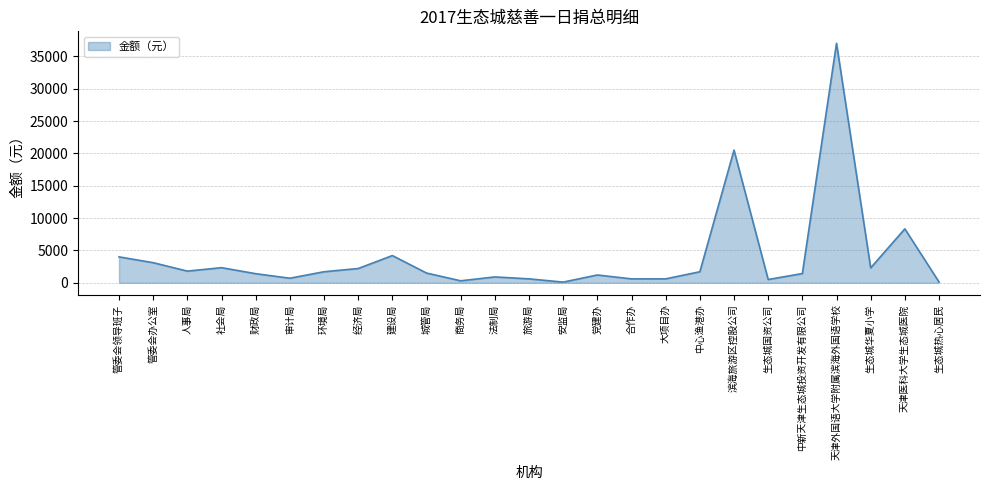

At which category does the chart reach its peak across all series?

天津外国语大学附属滨海外国语学校